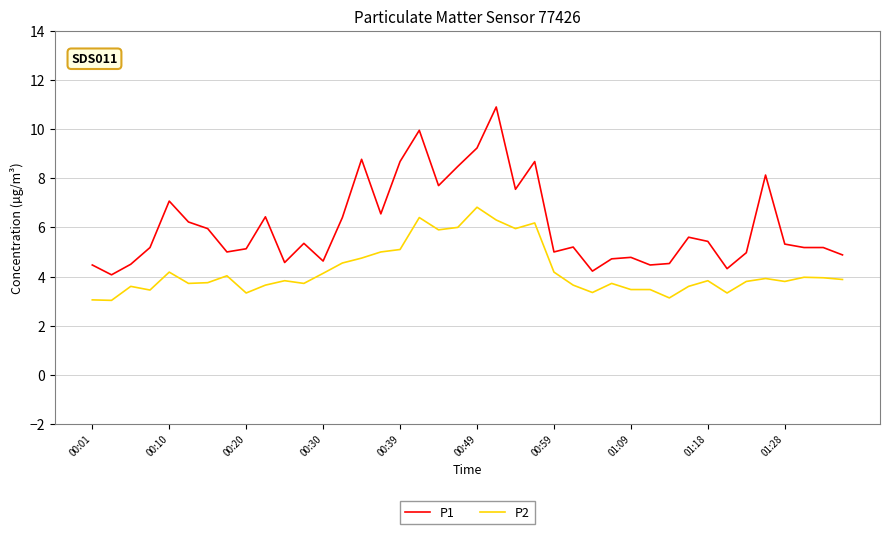

Which series has the largest range (max minus min)?

P1